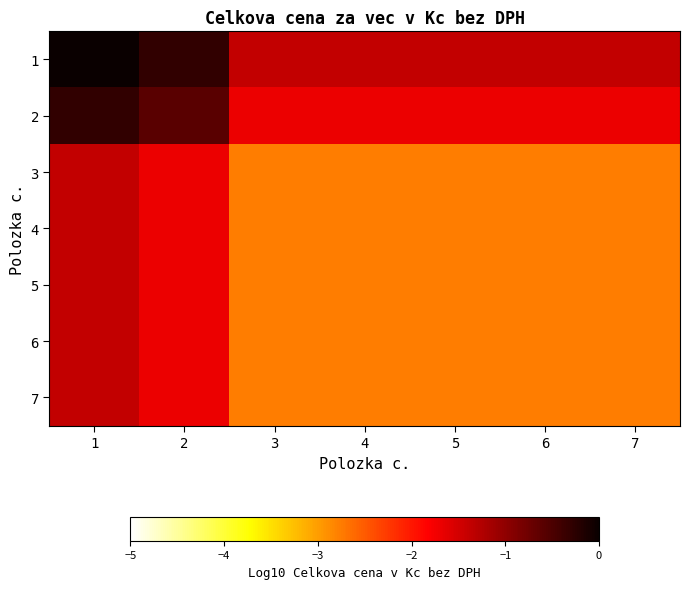

At which category is the sum across all series the highest?

1